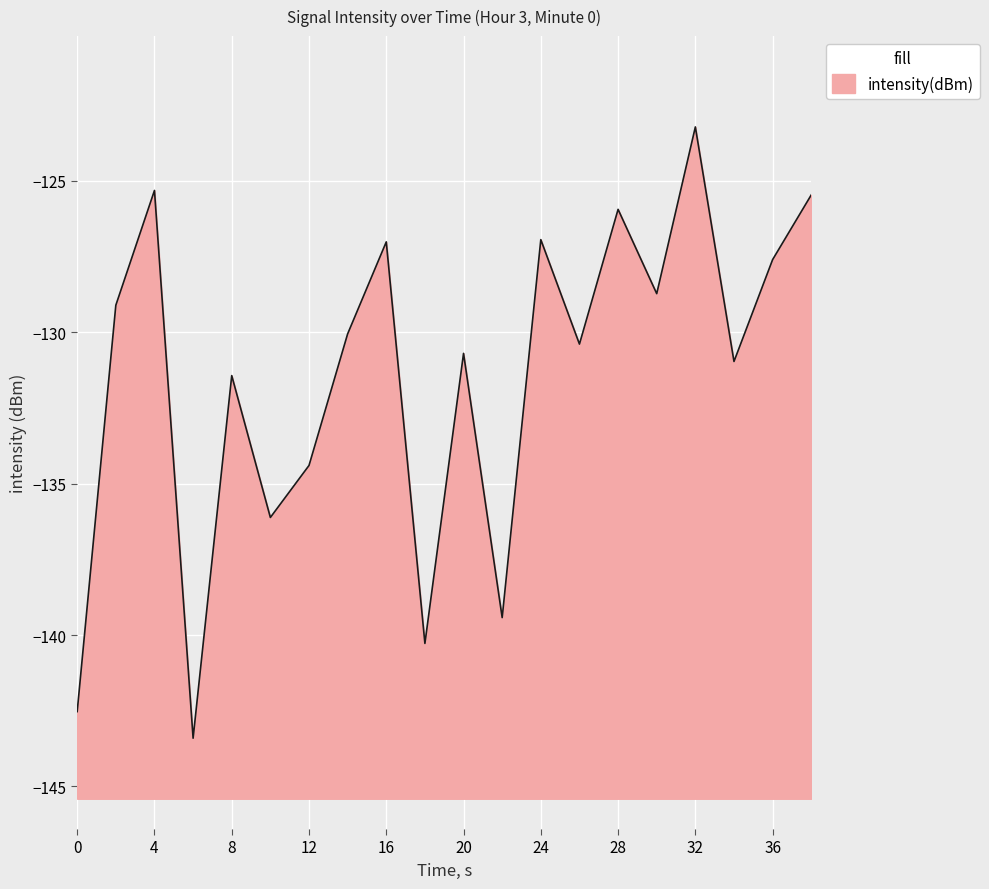

At which category does the data reach its first local valley?

6